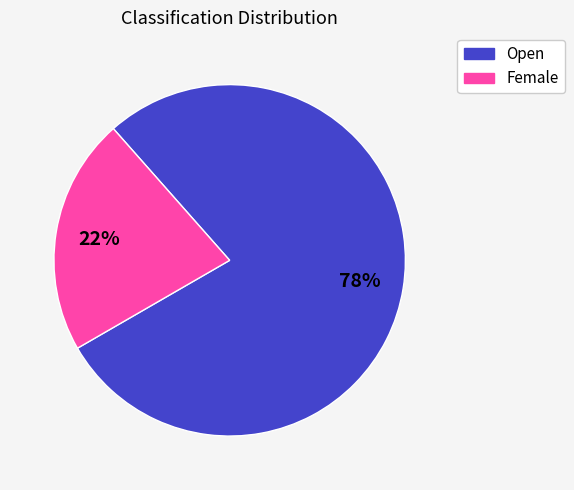

Is the sum of Open and Female greater than half?

Yes